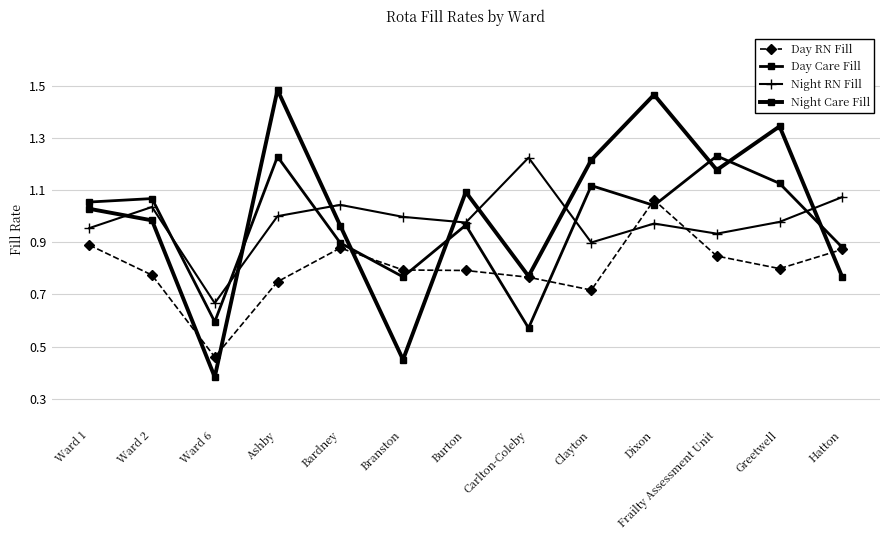

How many lines are shown in the chart?

4